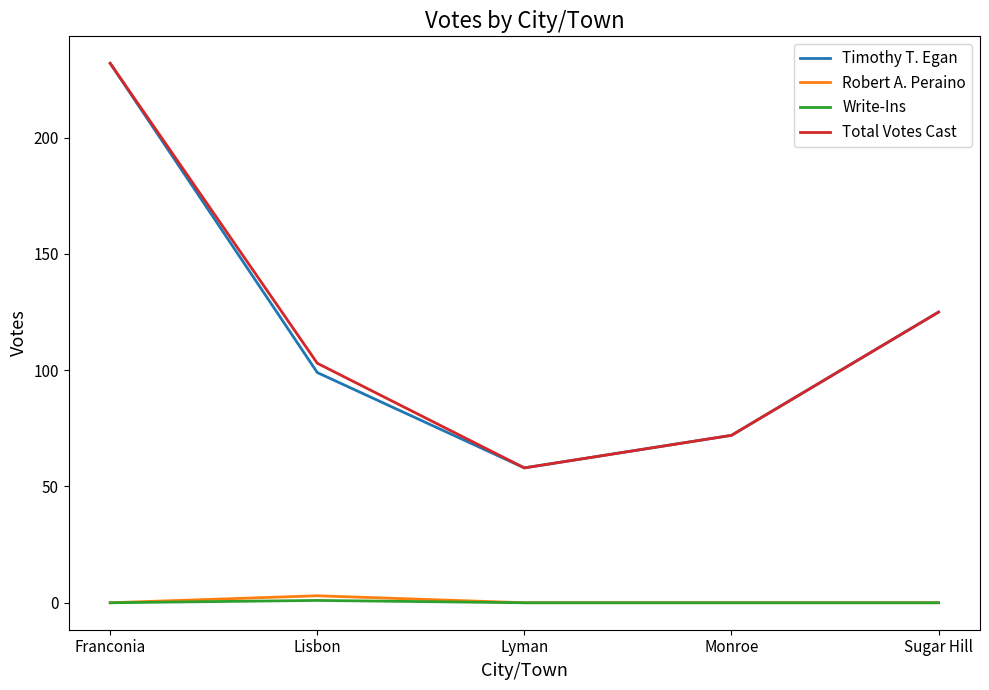

The value of Timothy T. Egan at Monroe is 23. True or false?

False